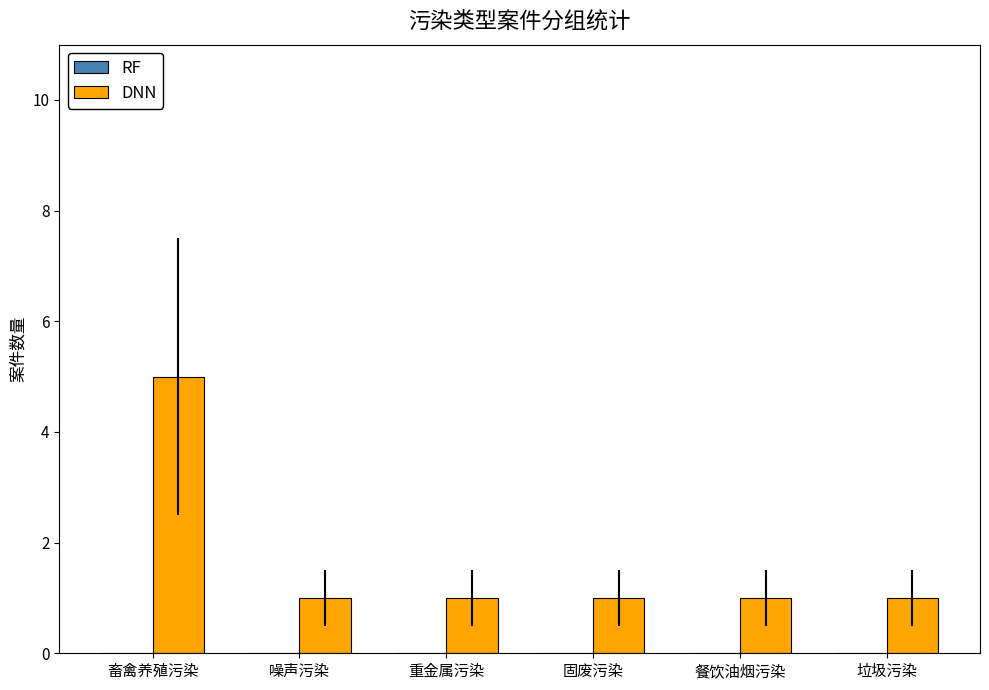

The DNN series shows 8.3 at 畜禽养殖污染. True or false?

False